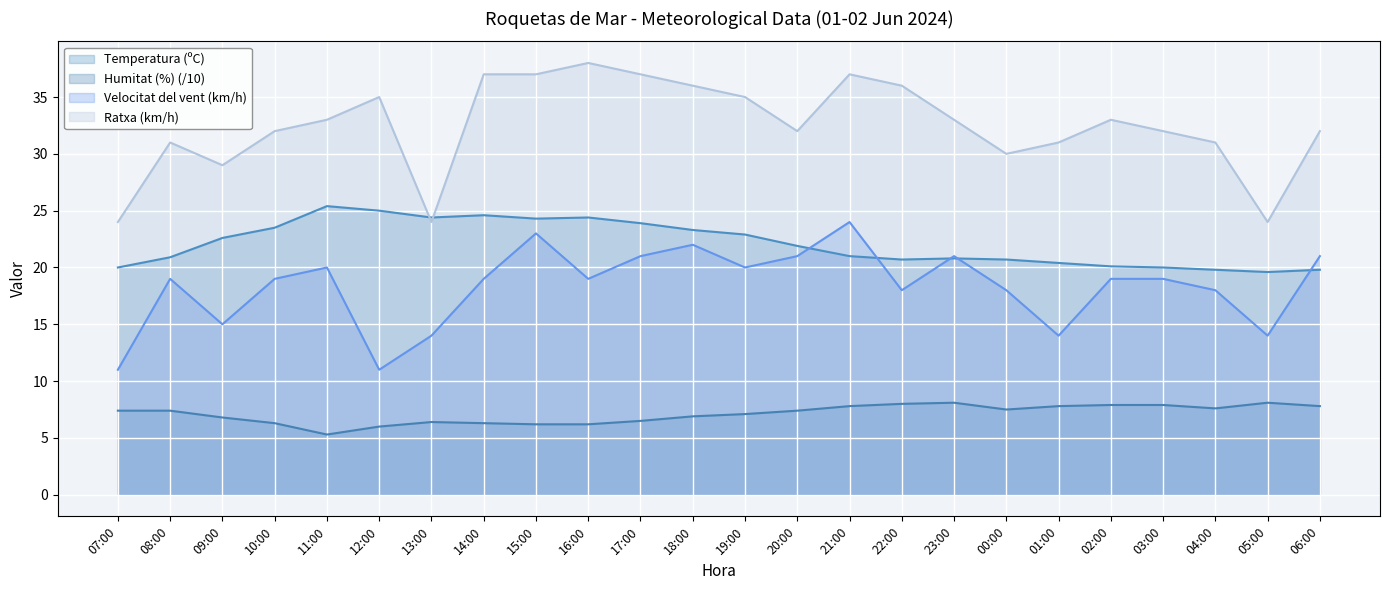

What is the average value of the Velocitat del vent (km/h) series?

18.3